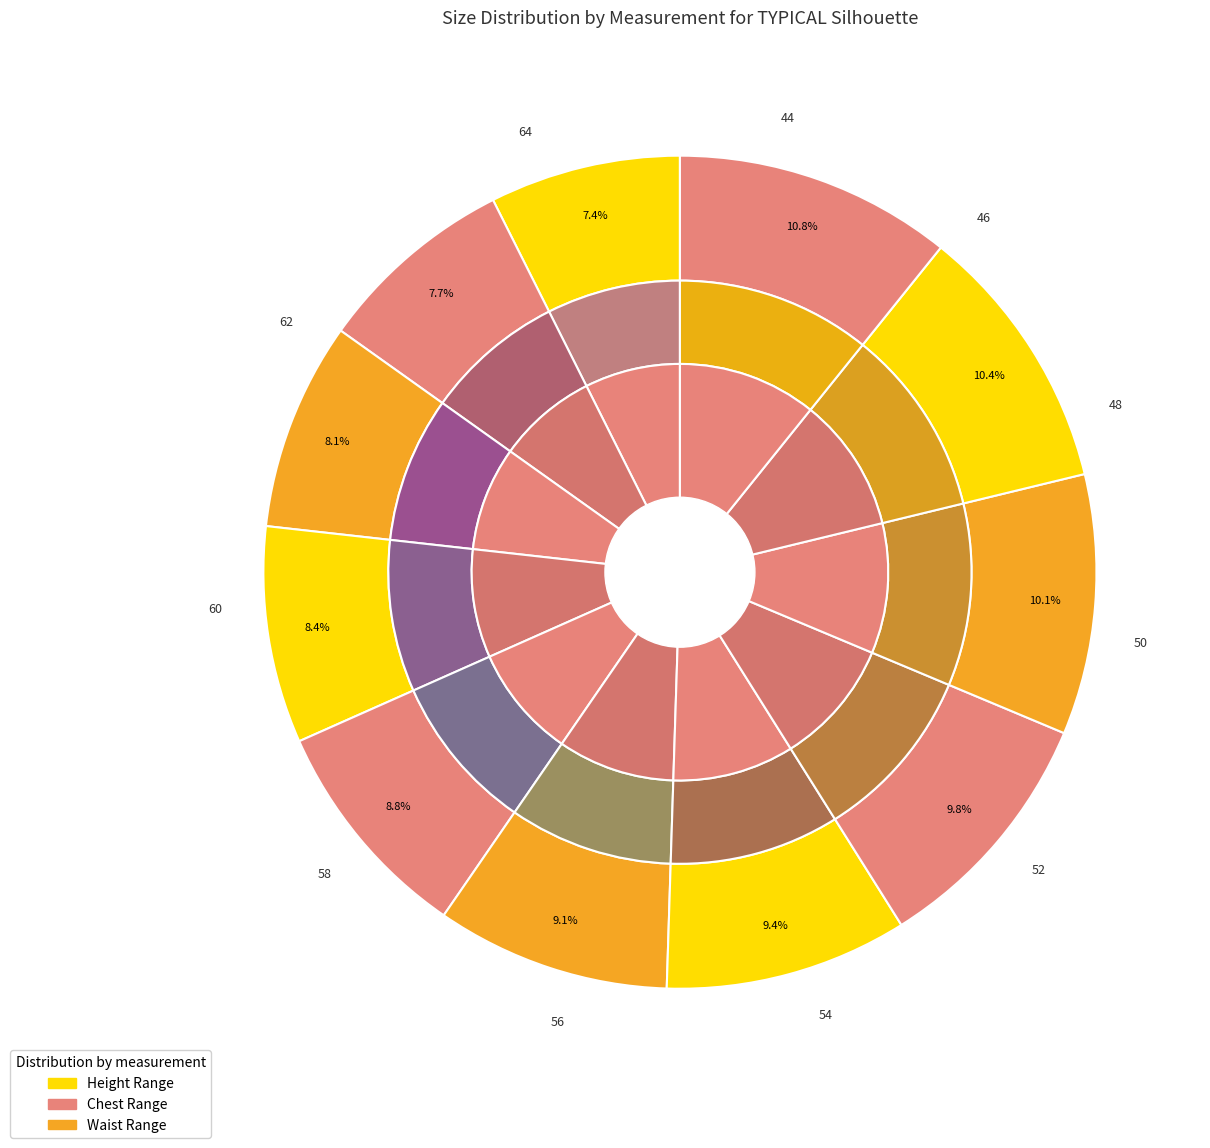

Is 62 the majority of the pie?

No